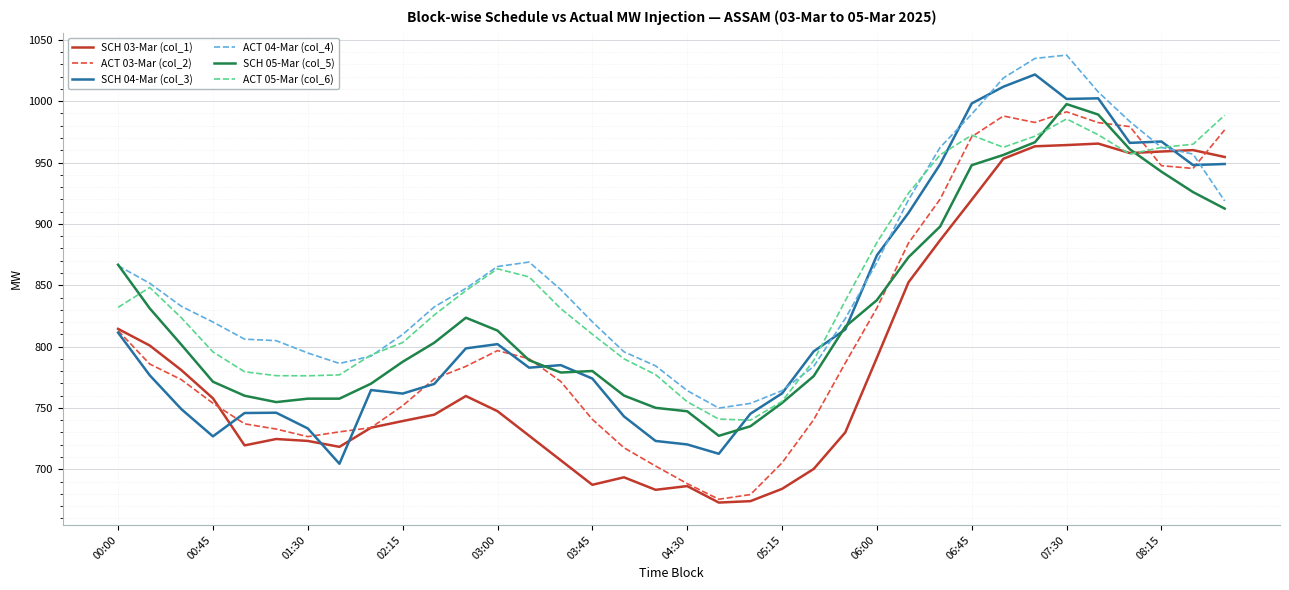

In ACT 03-Mar (col_2), how many points are higher than both neighbors (excluding endpoints)?

3